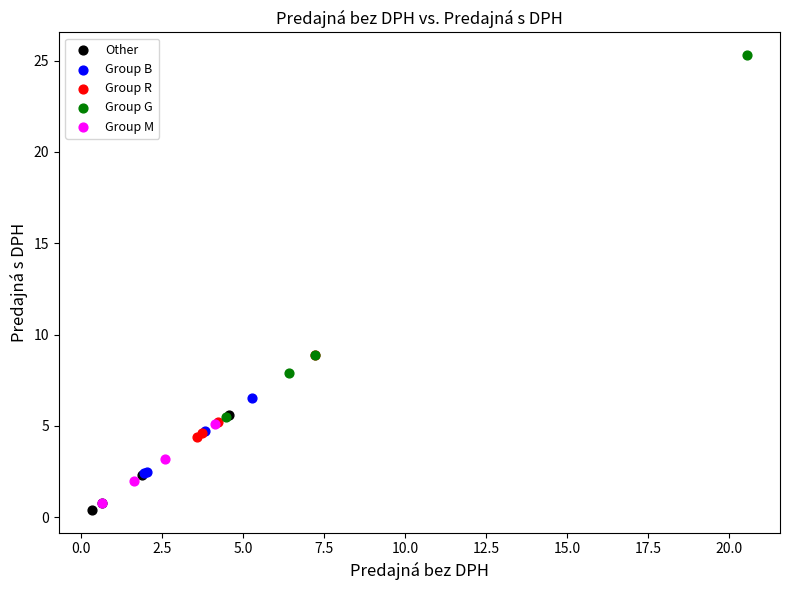

Which series has the largest Y range (max minus min)?

Group G